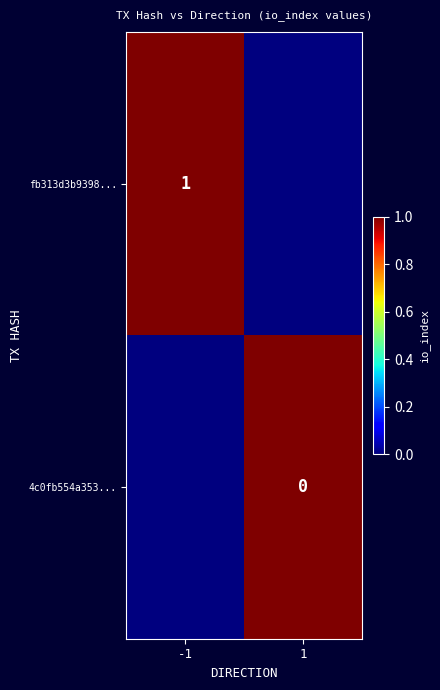

Is the value of 4c0fb554a353... at 1 greater than the value of fb313d3b9398... at -1?

No